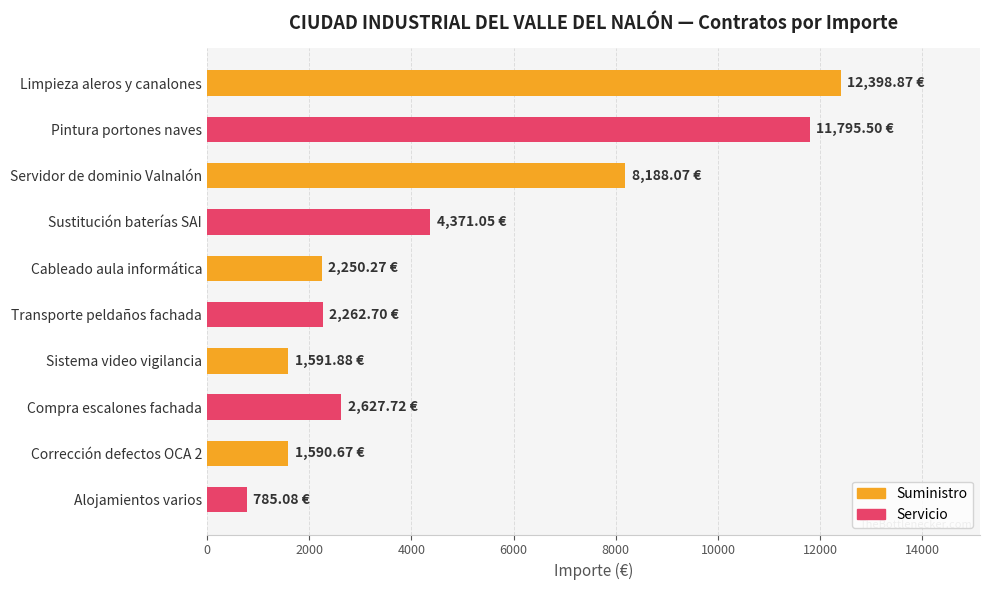

What is the label of the 5th bar from the bottom?

Transporte peldaños fachada